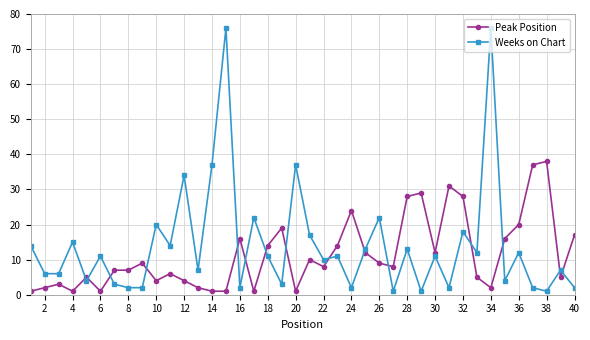

Rank the series by their average value, from lowest to highest.

Peak Position, Weeks on Chart